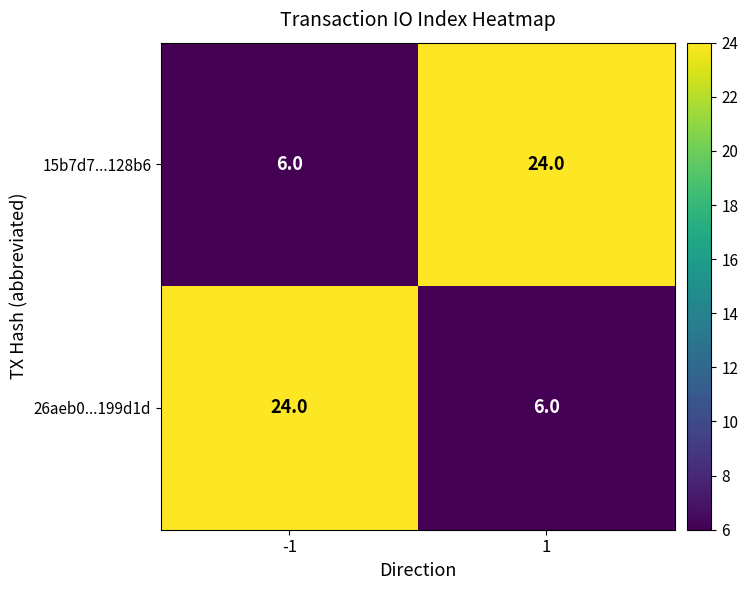

What is the smallest value displayed?

6